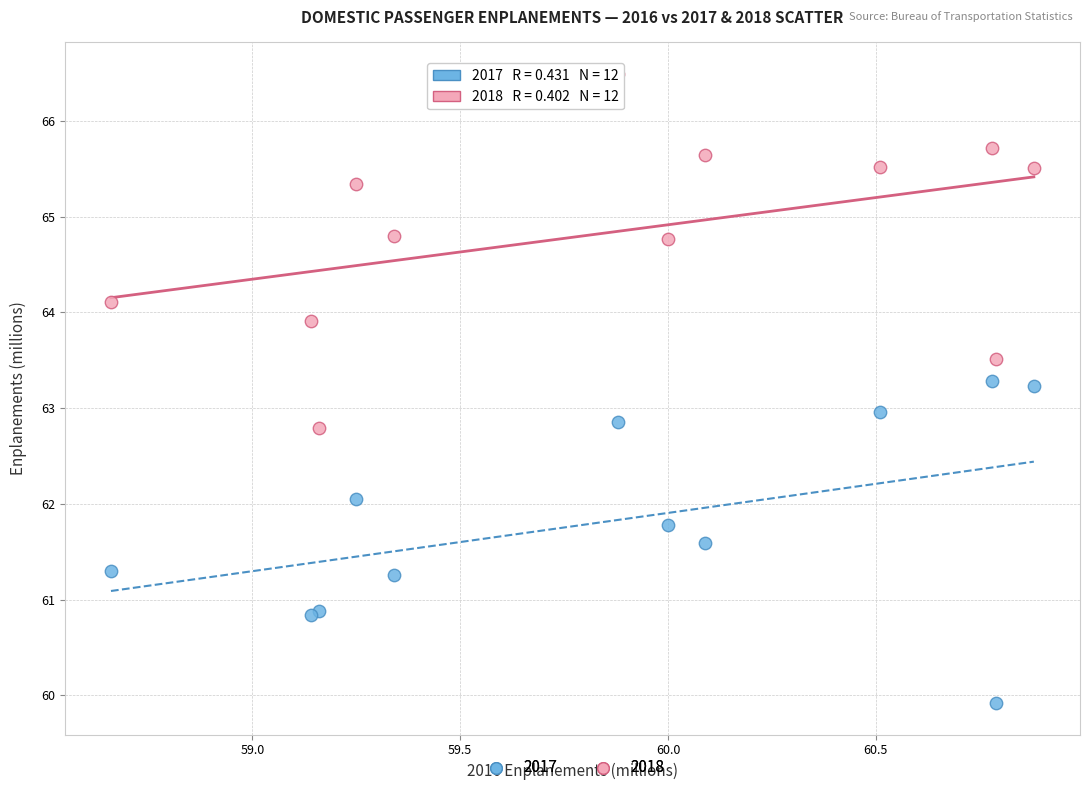

What are all the series names shown in the legend?

2017, 2018